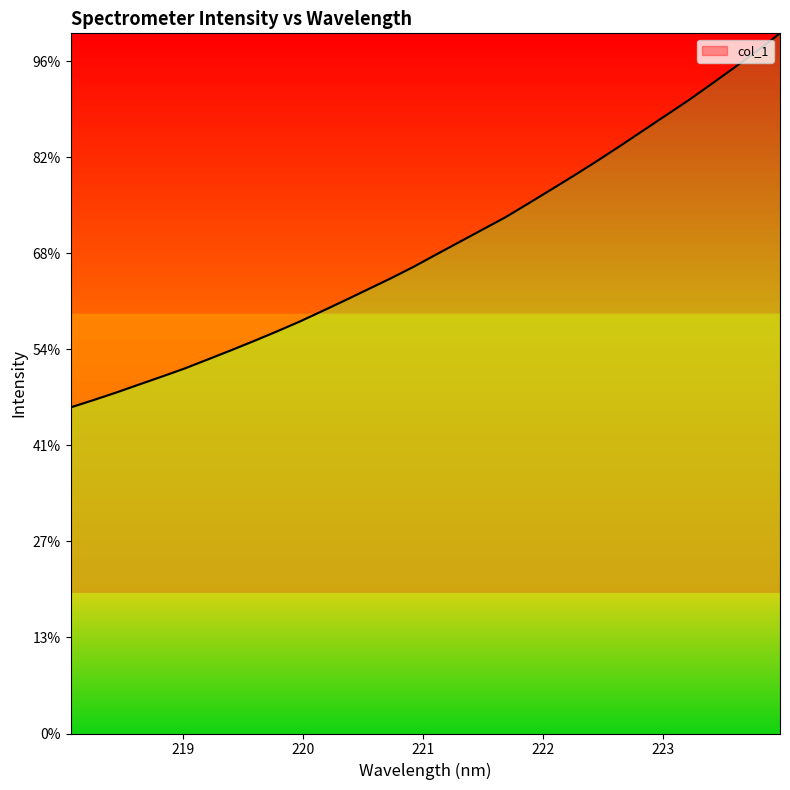

At which category does the chart reach its minimum across all series?

218.0596